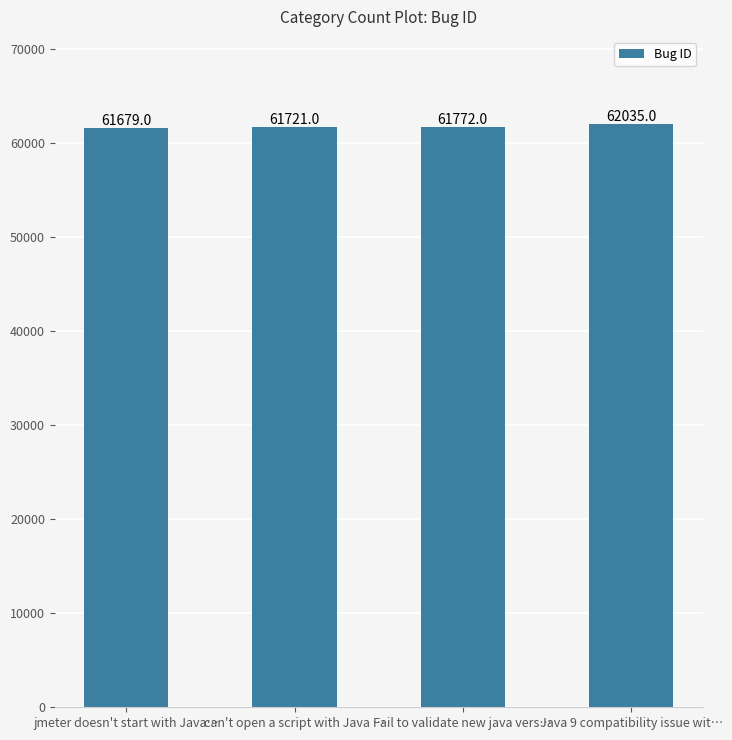

Count the values in the range 61721 to 62035.

3